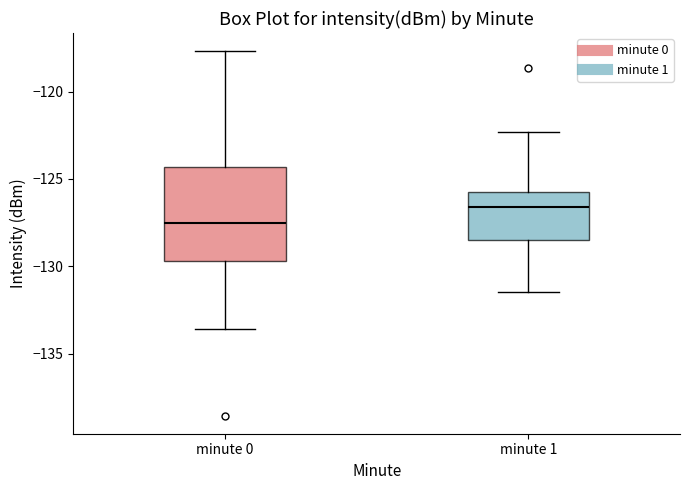

Reading left to right, transcribe this box plot: for each box, give where its median line is, the range the box spans, and where its two whiskers end, as read against the y-axis. The values are not printed on the chart, so give them approximately, as read against the axis.

minute 0: median -127.5, box -129.5 to -124.5, whiskers -133.5 to -117.5
minute 1: median -126.5, box -128.5 to -125.5, whiskers -131.5 to -122.5